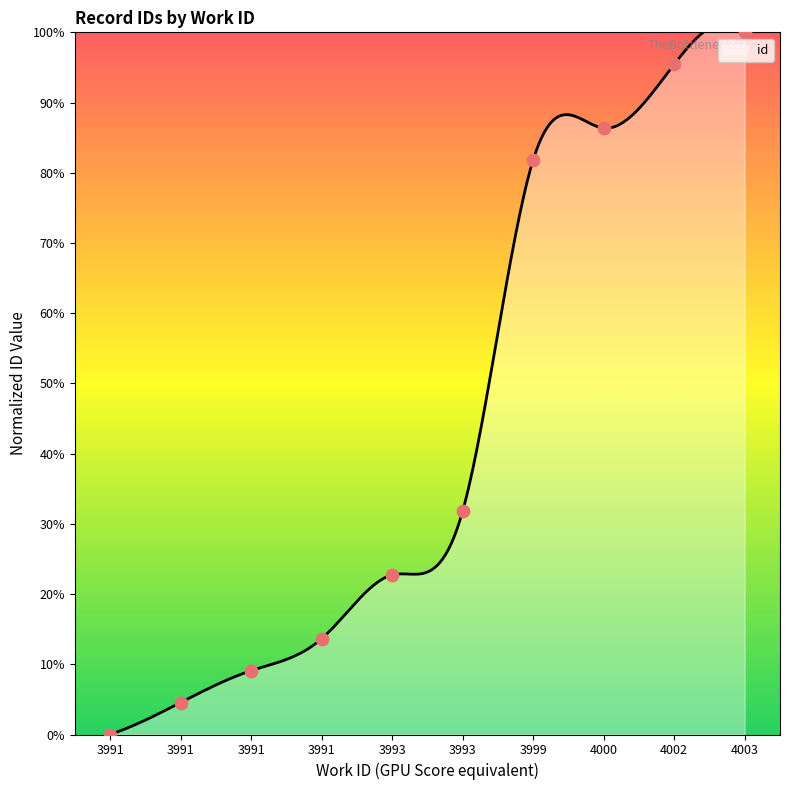

What is the ratio of the value at 3993 to the value at 3993?

0.7